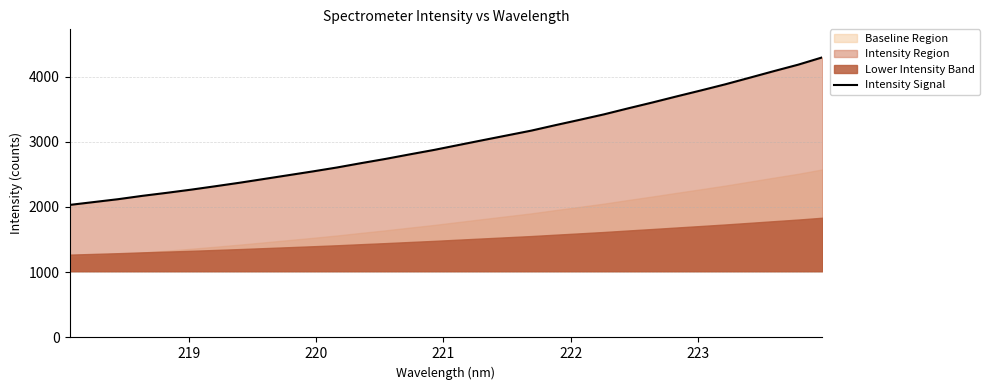

True or false: there are more than 1 points higher than both neighbors.

False